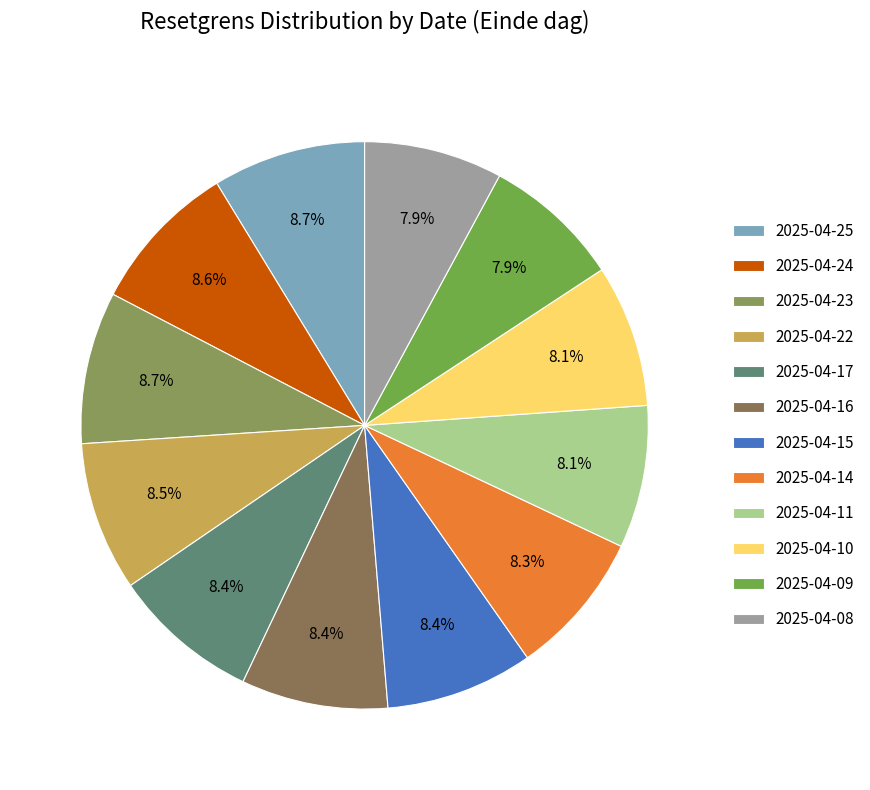

What is the smallest slice in the pie chart?

2025-04-09